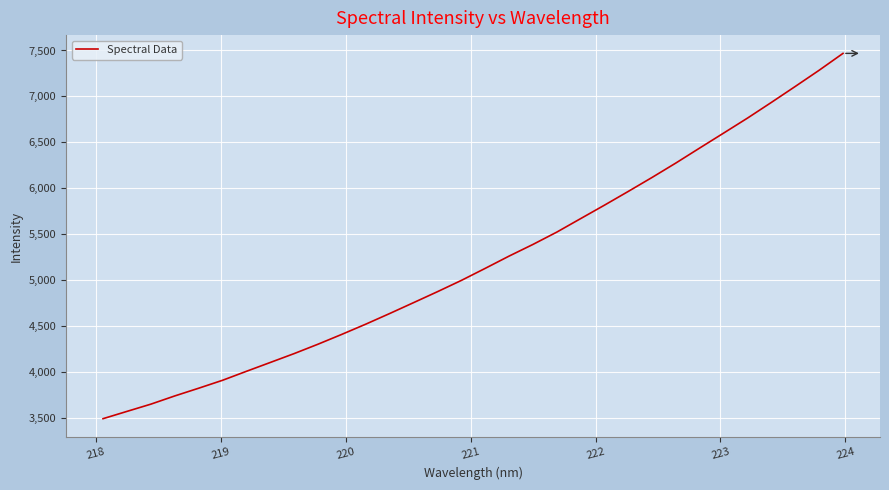

What is the smallest value displayed?

3495.1